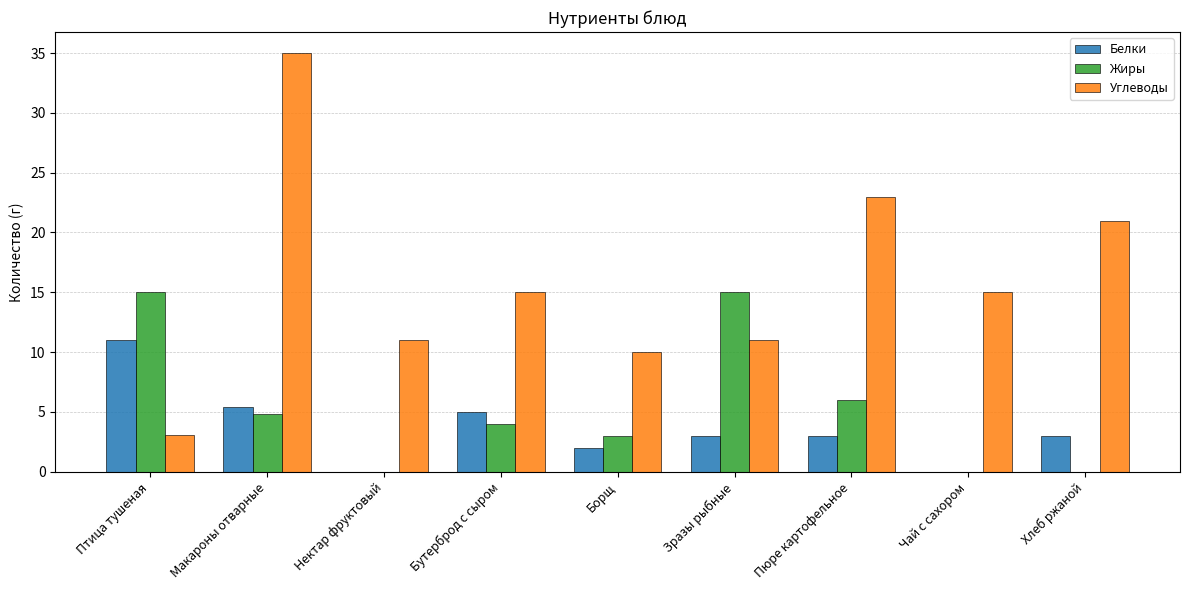

Reading left to right, transcribe all the data shown in this chart.

Белки: 11.0	5.4	0.0	5.0	2.0	3.0	3.0	0.0	3.0
Жиры: 15.0	4.8	0.0	4.0	3.0	15.0	6.0	0.0	0.0
Углеводы: 3.1	35.0	11.0	15.0	10.0	11.0	23.0	15.0	21.0